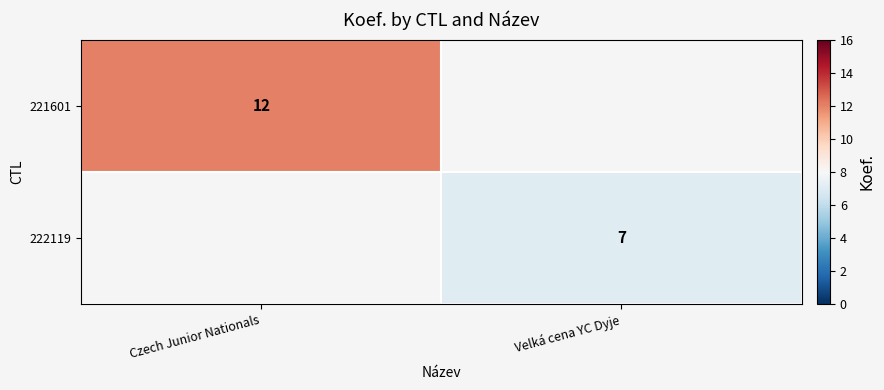

Which category has the highest value across all series?

Czech Junior Nationals